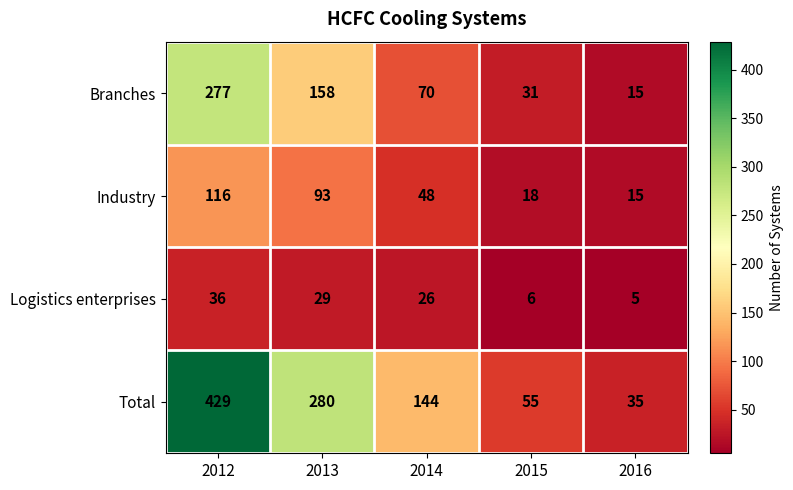

At which category is the sum across all series the highest?

2012